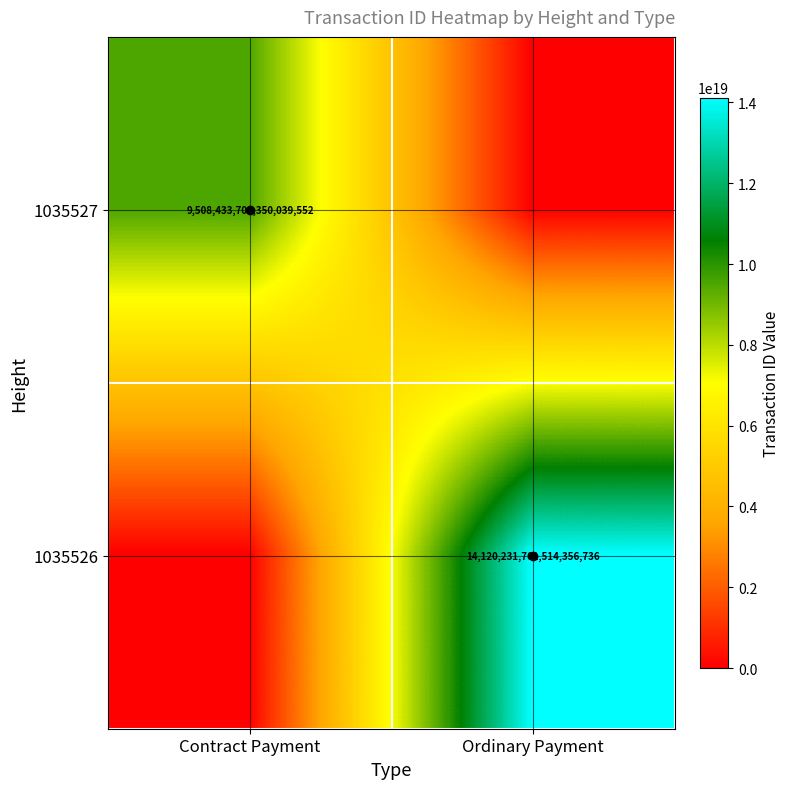

What is the difference between the highest and lowest values at Ordinary Payment?

14120231761514356736